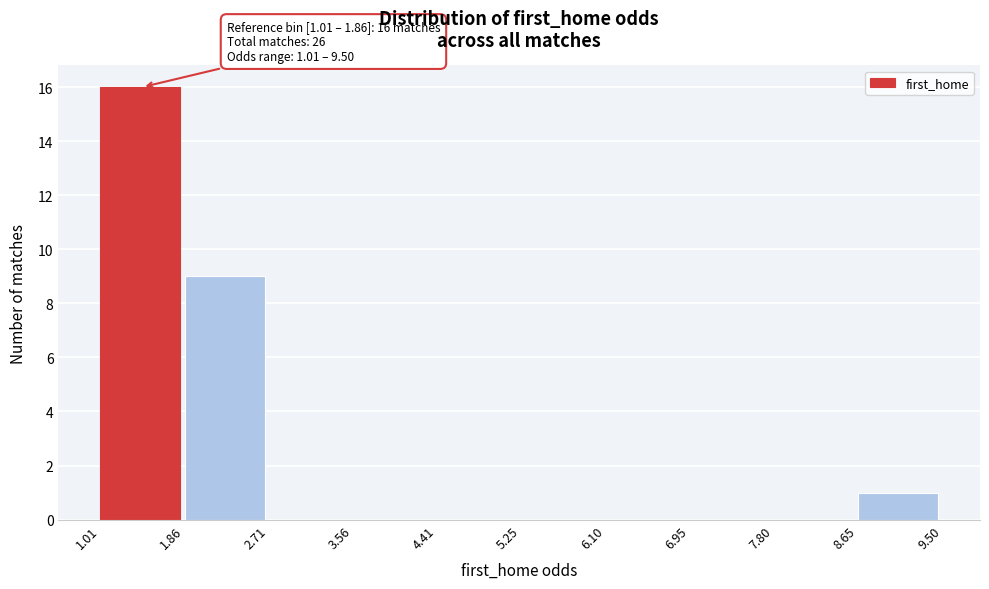

Over which range of the x-axis is the bar tallest?

1.01 to 1.86